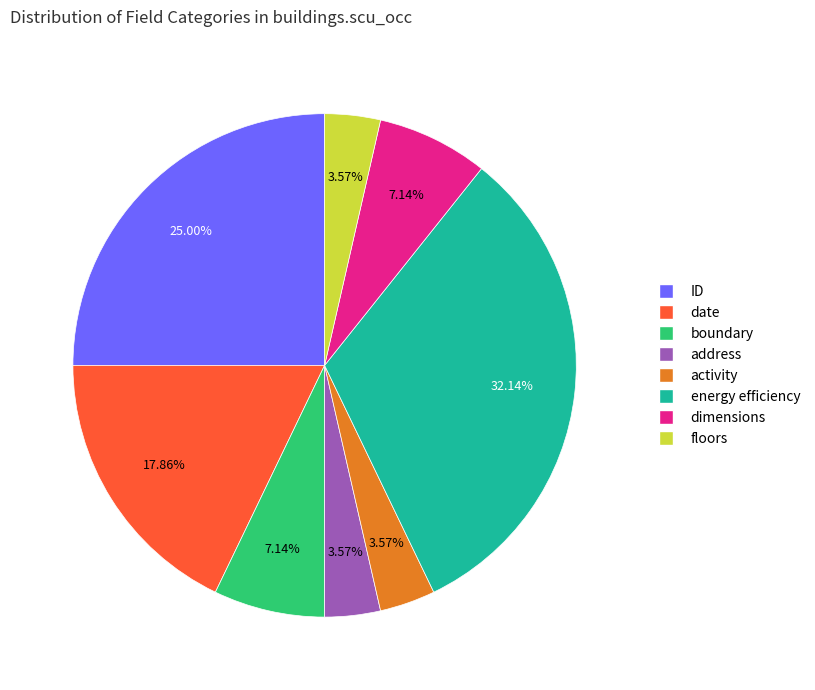

Is there any slice that represents more than half of the pie?

No